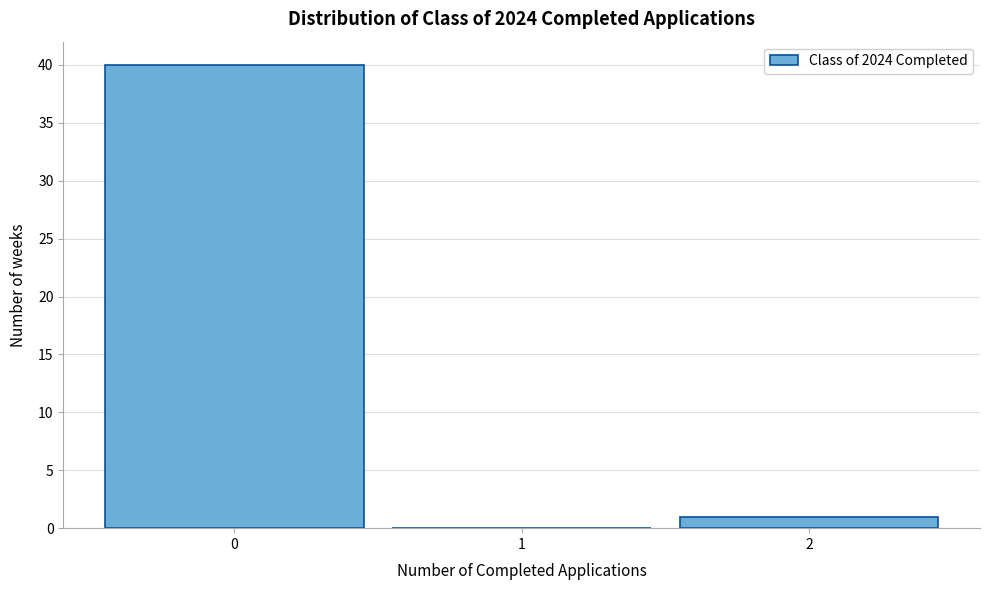

Reading left to right, transcribe this chart: for each bar, give the range it covers on the x-axis and its height. The values are not printed on the chart, so give them approximately, as read against the axis.

-0.5 to 0.5: 40
0.5 to 1.5: 0
1.5 to 2.5: 1